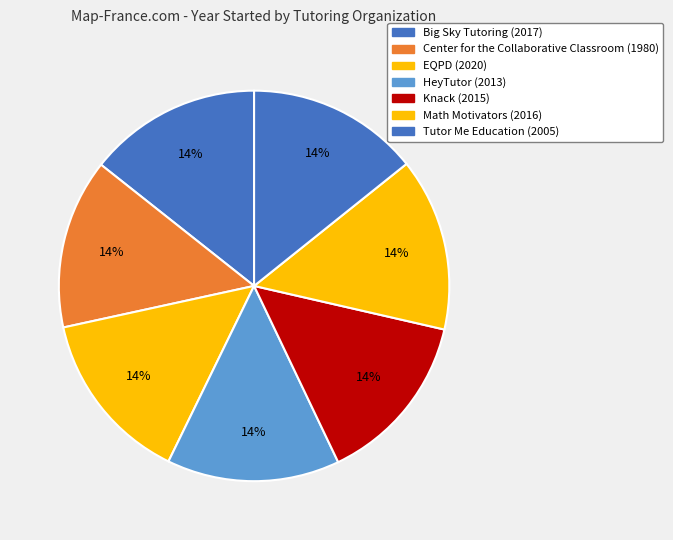

Is there any slice that represents more than half of the pie?

No